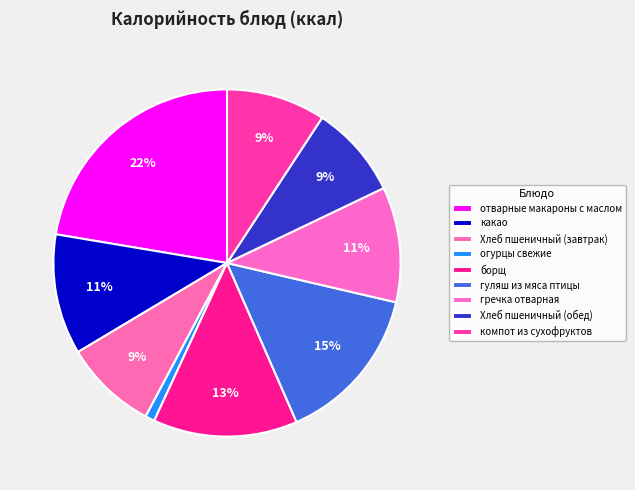

How many segments does this pie chart have?

9